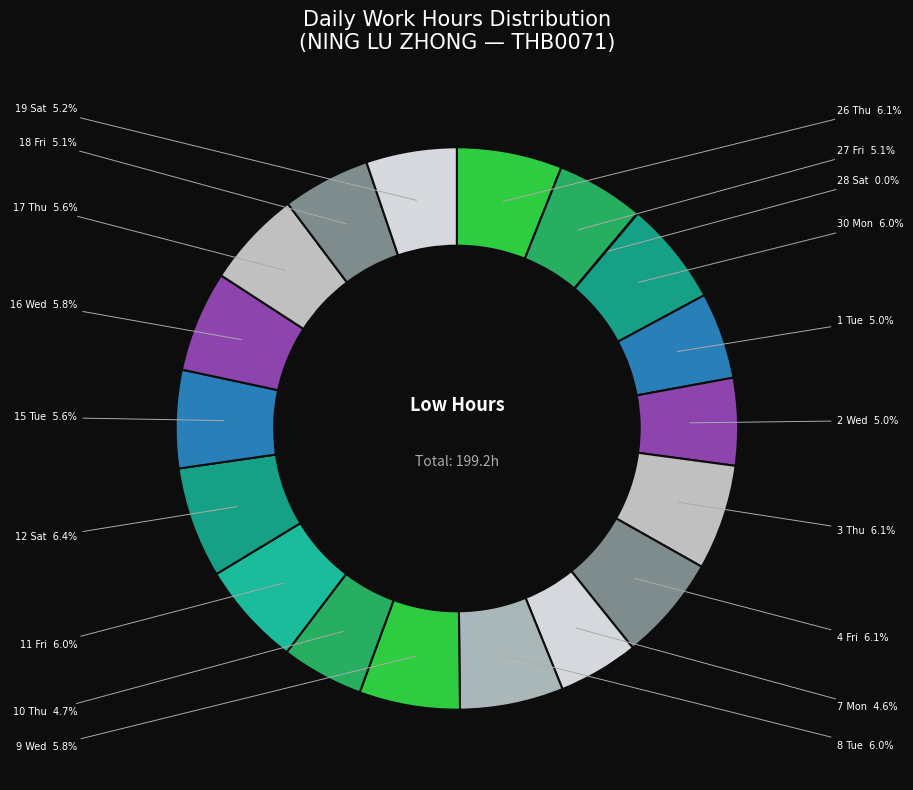

Count the number of slices in the pie.

19